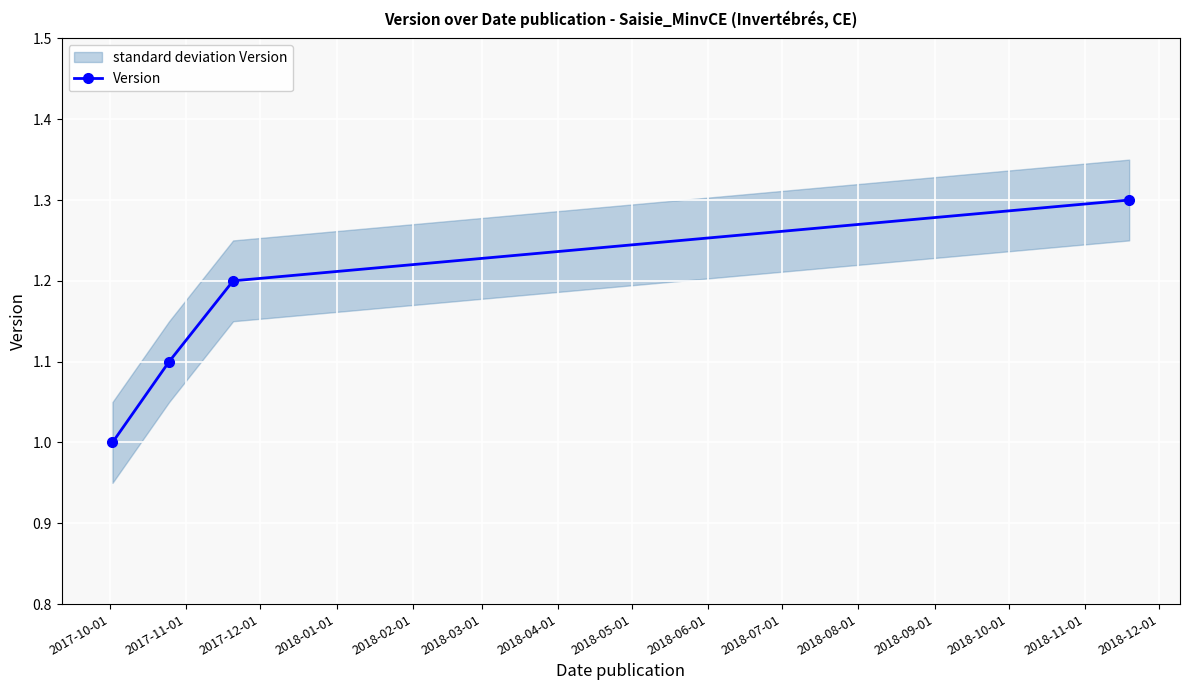

True or false: Version has more than 0 interior local peaks.

False